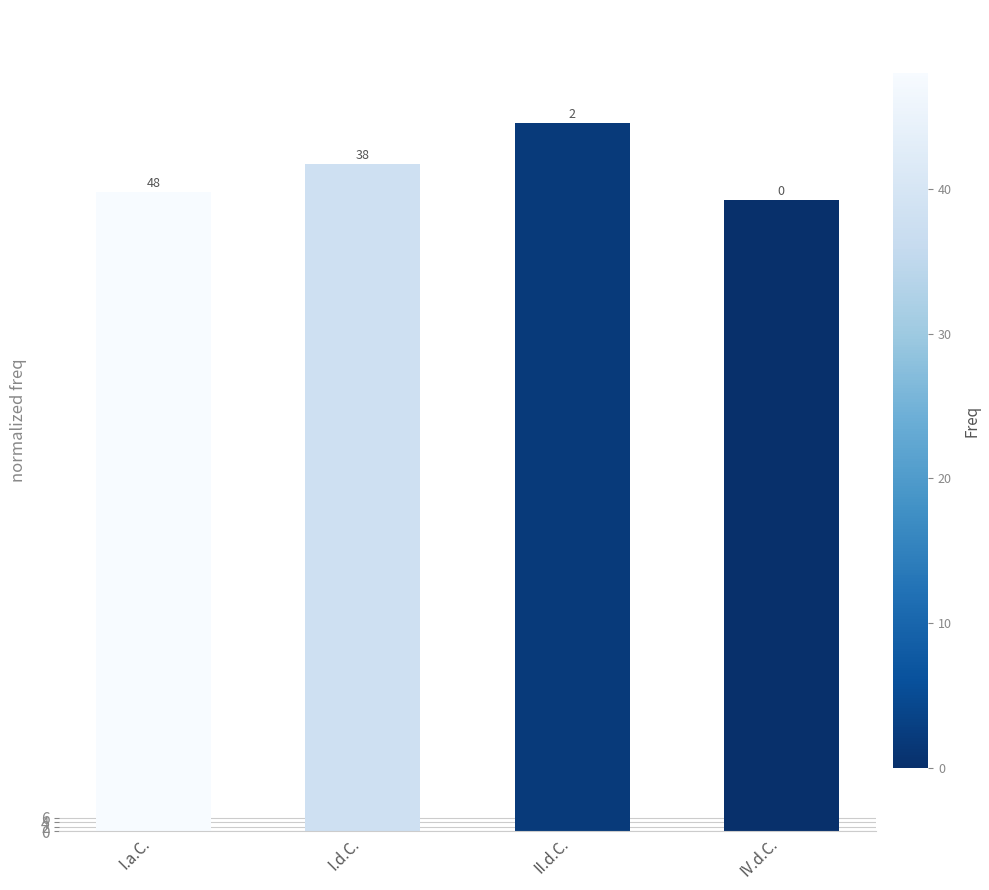

What position from the left is IV.d.C.?

4